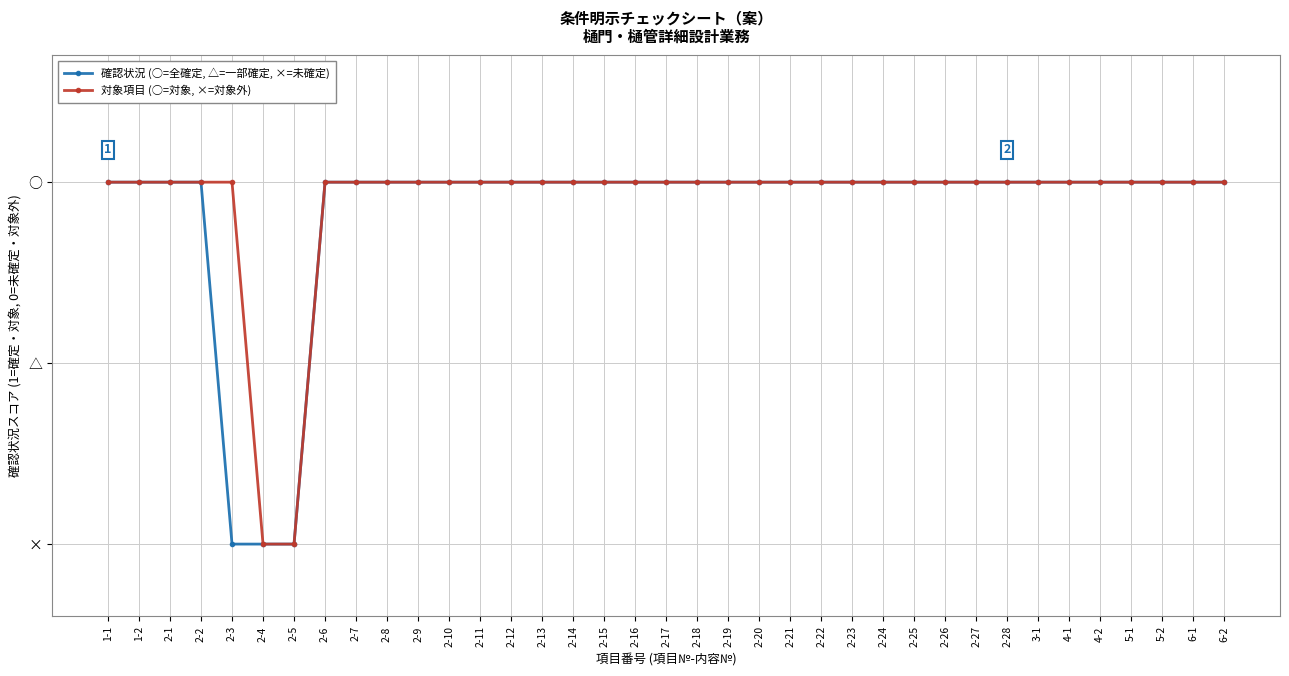

What position from the right is 2-20?

16